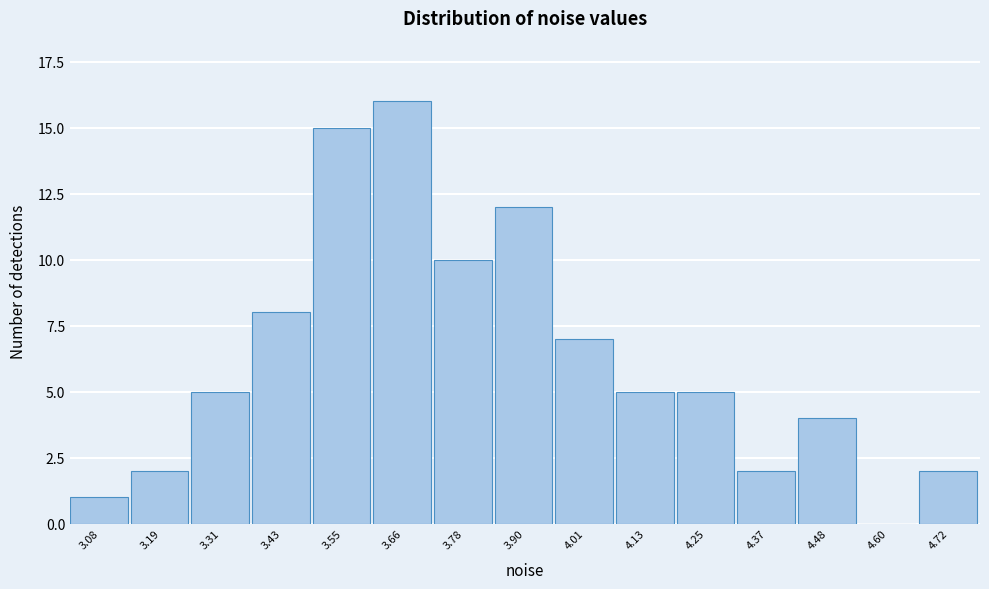

Reading left to right, transcribe all the data shown in this chart.

3.08=1	3.19=2	3.31=5	3.43=8	3.55=15	3.66=16	3.78=10	3.90=12	4.01=7	4.13=5	4.25=5	4.37=2	4.48=4	4.60=0	4.72=2